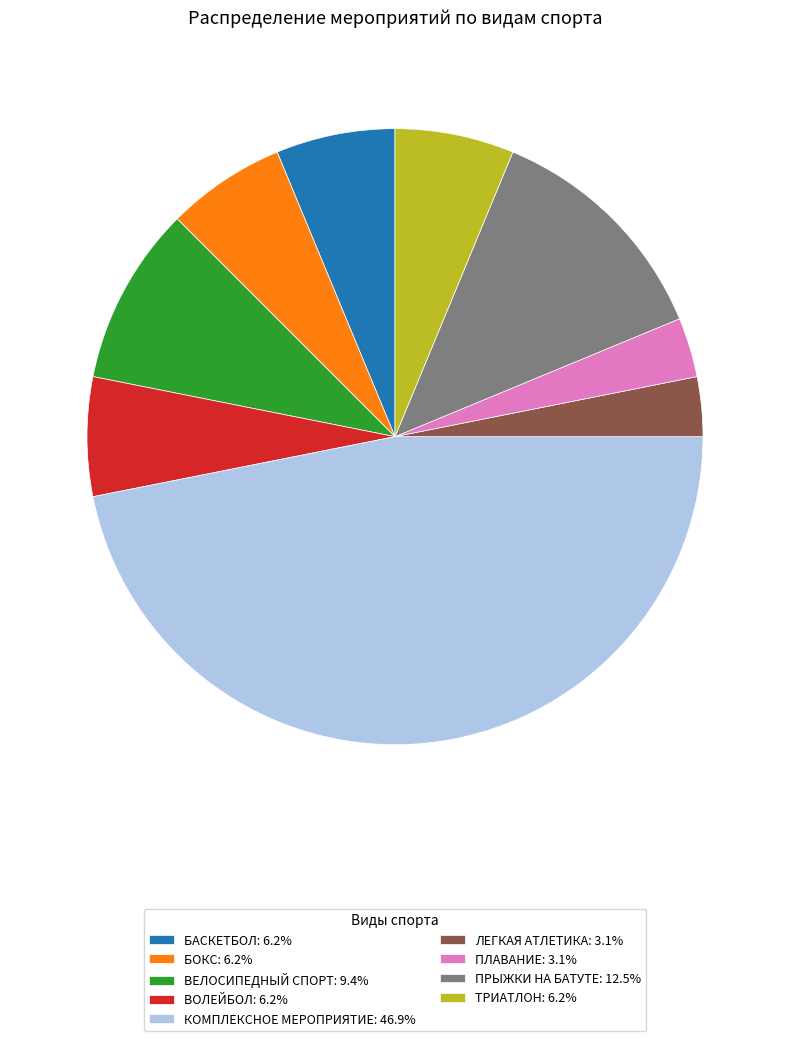

True or false: КОМПЛЕКСНОЕ МЕРОПРИЯТИЕ accounts for 55% of the total.

False